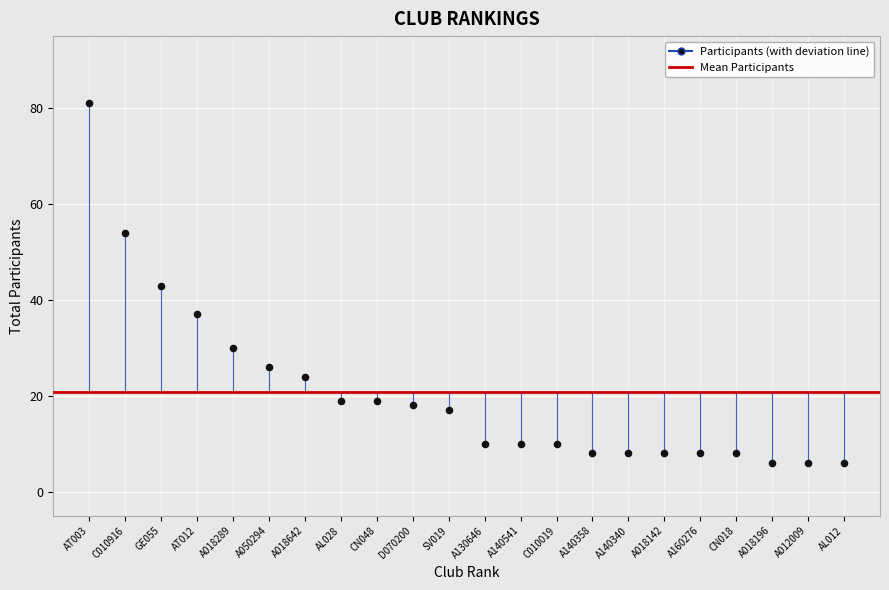

What is the range of Y values (max minus min)?

75